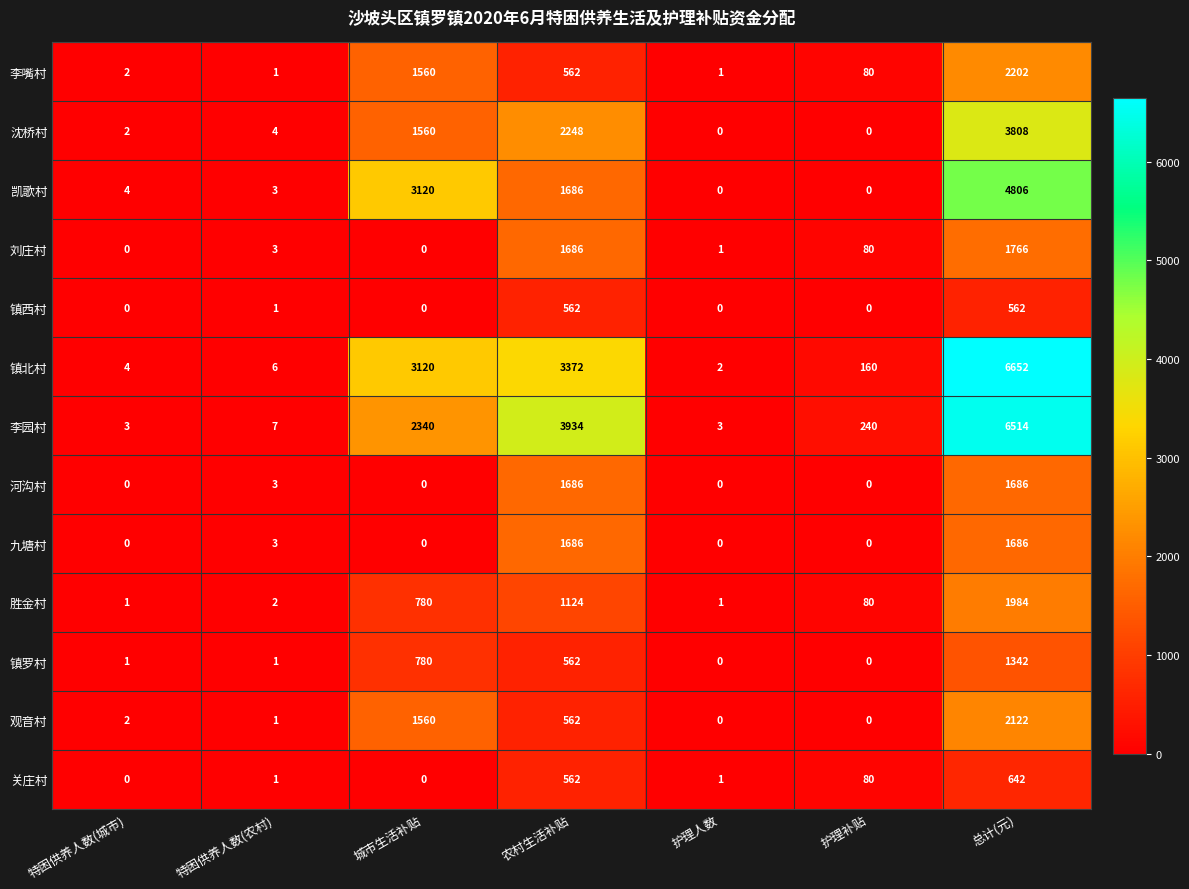

What is the total value across all series at 总计(元)?

35772